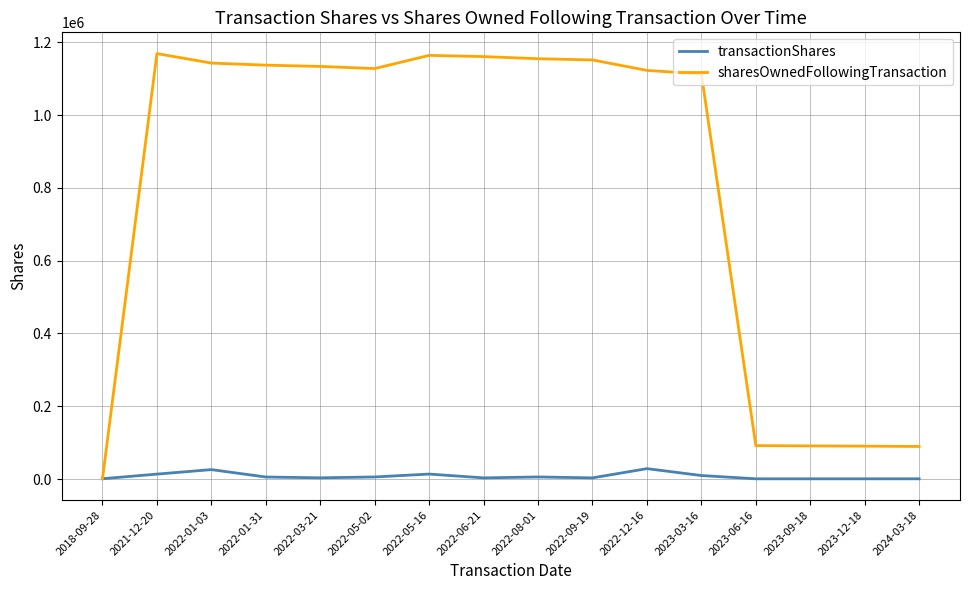

Rank the series by their average value, from highest to lowest.

sharesOwnedFollowingTransaction, transactionShares